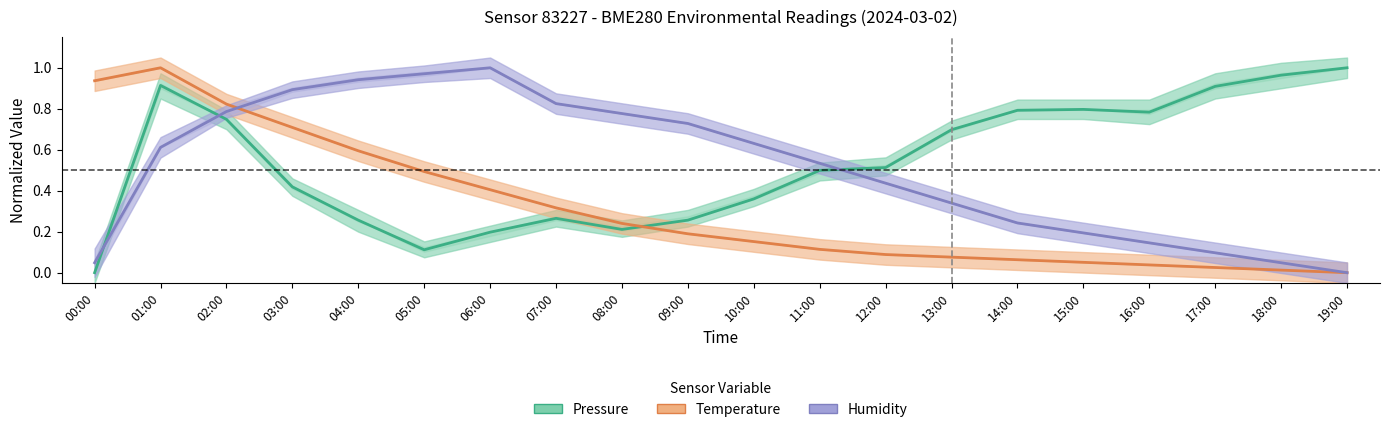

Reading left to right, transcribe all the data shown in this chart.

Pressure (normalized): 00:00=0.0	01:00=0.9	02:00=0.7	03:00=0.4	04:00=0.3	05:00=0.1	06:00=0.2	07:00=0.3	08:00=0.2	09:00=0.3	10:00=0.4	11:00=0.5	12:00=0.5	13:00=0.7	14:00=0.8	15:00=0.8	16:00=0.8	17:00=0.9	18:00=1.0	19:00=1.0
Temperature (normalized): 00:00=0.9	01:00=1.0	02:00=0.8	03:00=0.7	04:00=0.6	05:00=0.5	06:00=0.4	07:00=0.3	08:00=0.2	09:00=0.2	10:00=0.2	11:00=0.1	12:00=0.1	13:00=0.1	14:00=0.1	15:00=0.1	16:00=0.0	17:00=0.0	18:00=0.0	19:00=0.0
Humidity (normalized): 00:00=0.0	01:00=0.6	02:00=0.8	03:00=0.9	04:00=0.9	05:00=1.0	06:00=1.0	07:00=0.8	08:00=0.8	09:00=0.7	10:00=0.6	11:00=0.5	12:00=0.4	13:00=0.3	14:00=0.2	15:00=0.2	16:00=0.1	17:00=0.1	18:00=0.0	19:00=0.0